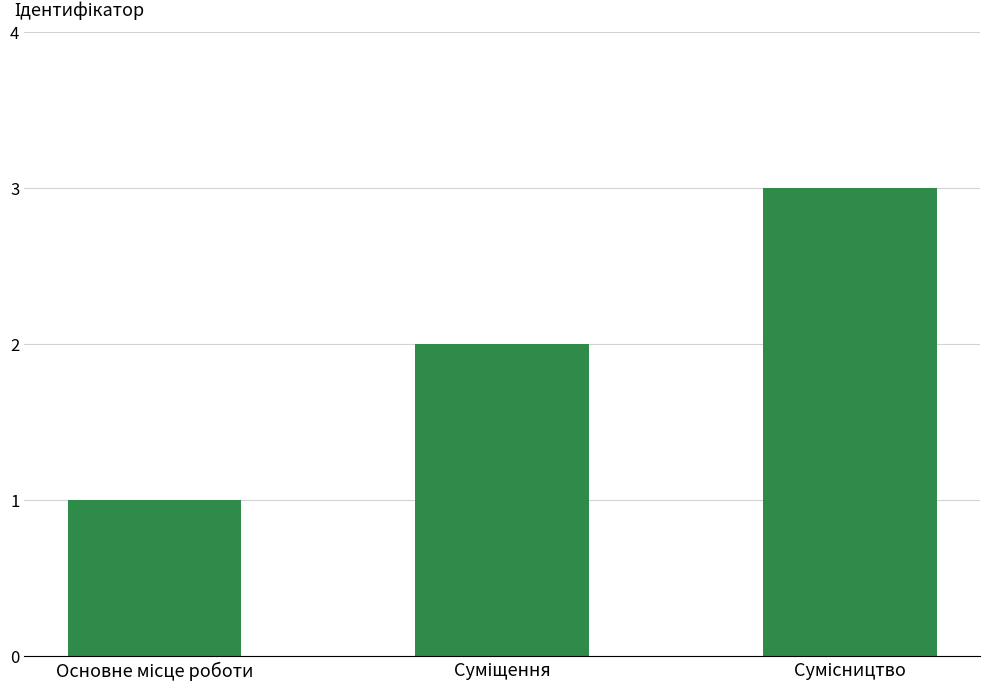

What is the greatest value displayed?

3